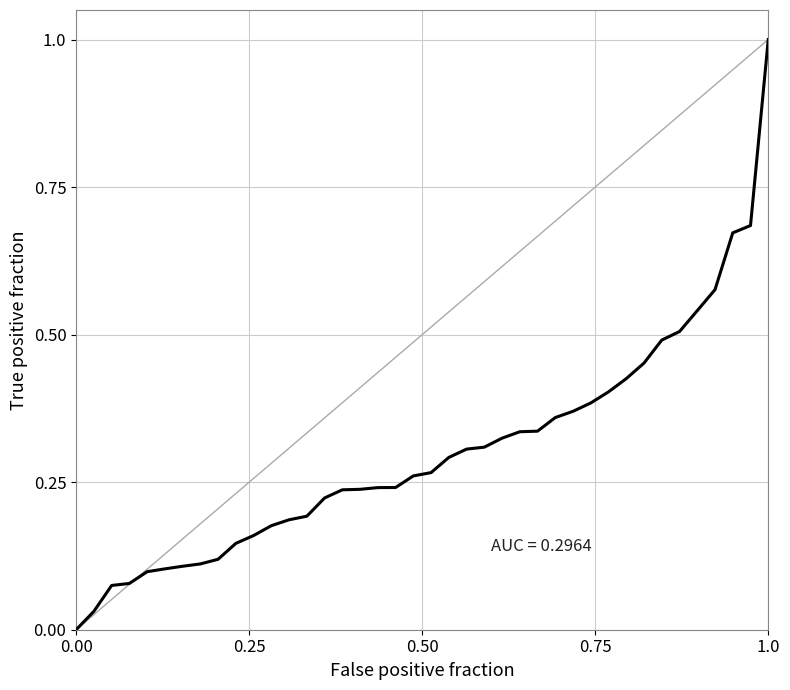

What is the maximum value shown in the chart?

1.0